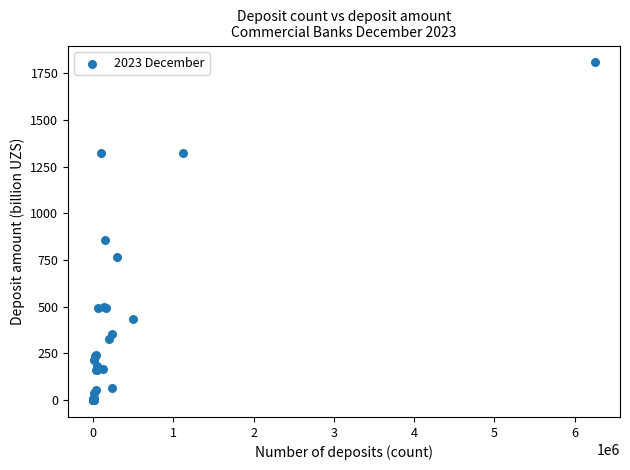

What Y value in the scatter plot is closest to 903?

855.3